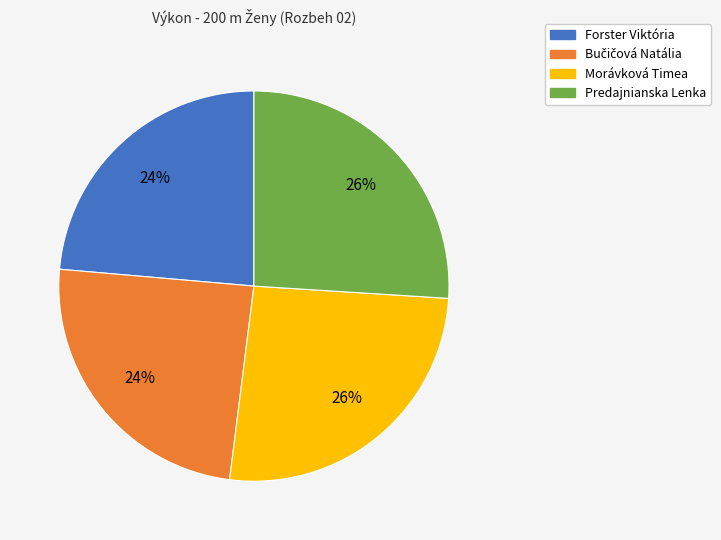

To the nearest percent, what is the average slice percentage?

25%